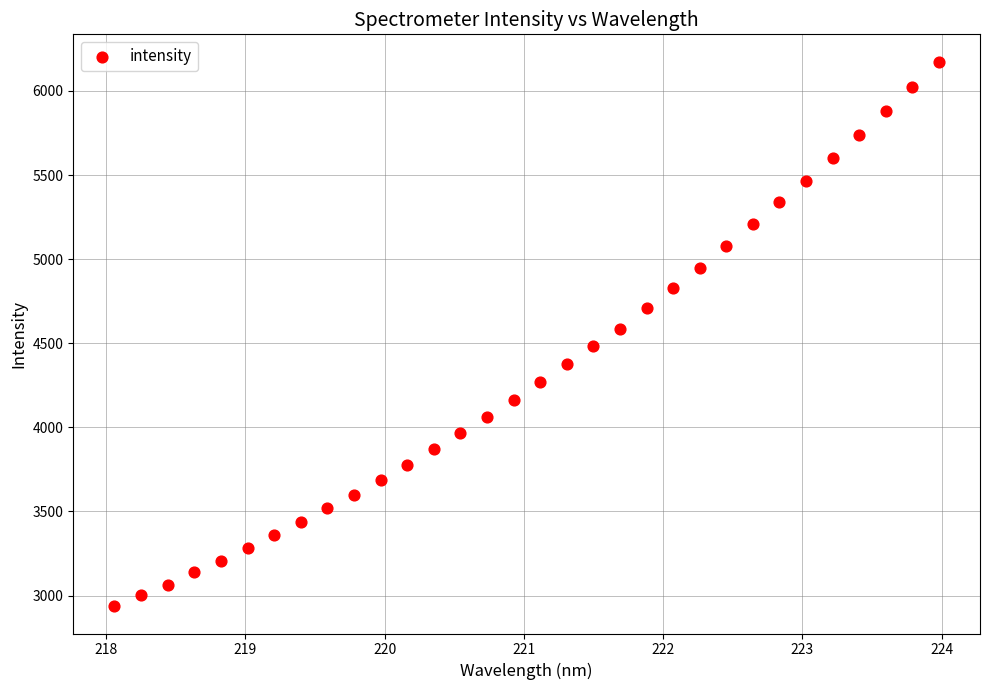

What is the range of X values (max minus min)?

5.9